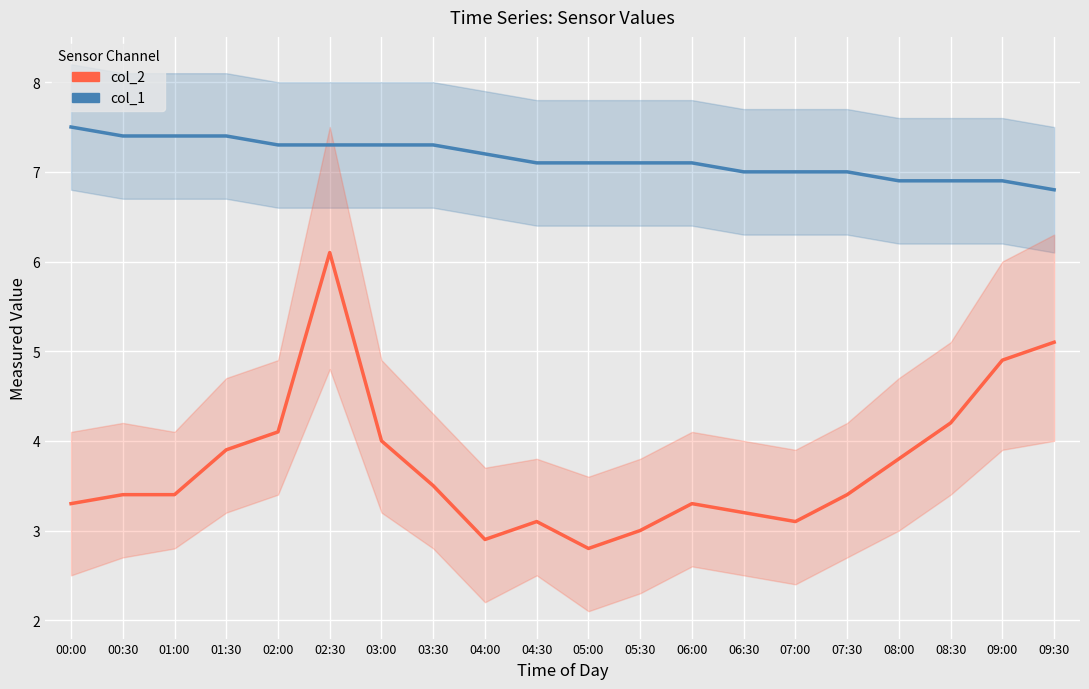

What is the difference between the maximum and minimum values in the col_1 series?

0.7